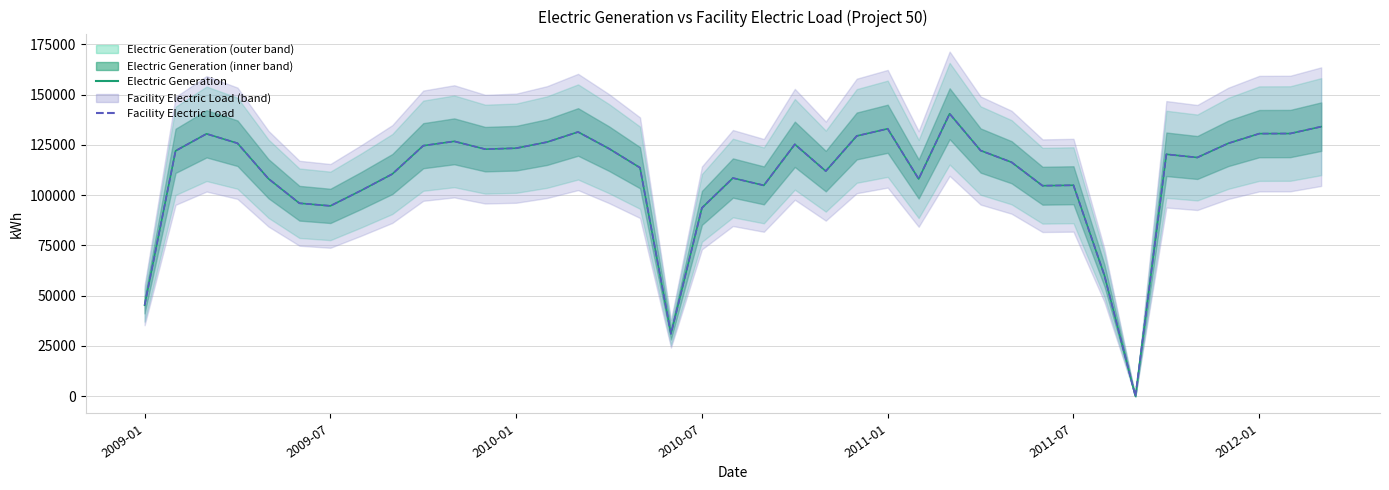

At 21, list the series in order from smallest to largest.

Electric Generation, Facility Electric Load